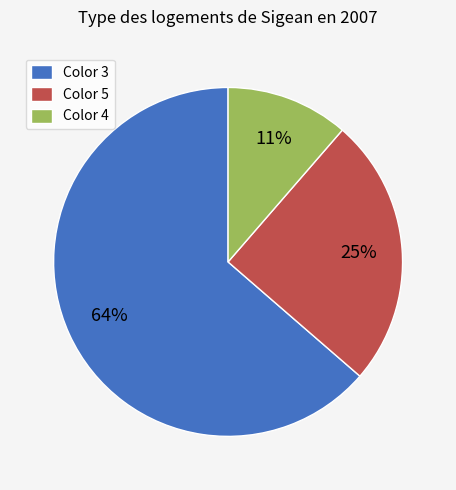

To the nearest percent, what is the difference between the Color 5 and Color 4 slice percentages?

14%